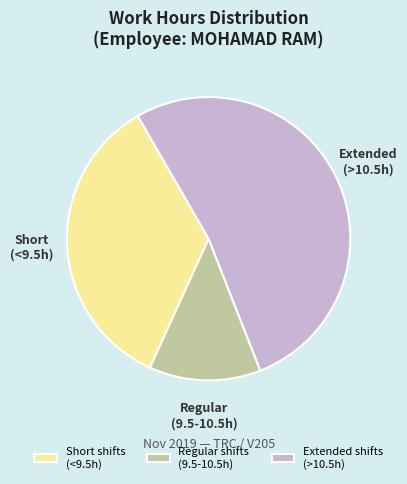

True or false: Extended shifts (>10.5h) accounts for 46% of the total.

False